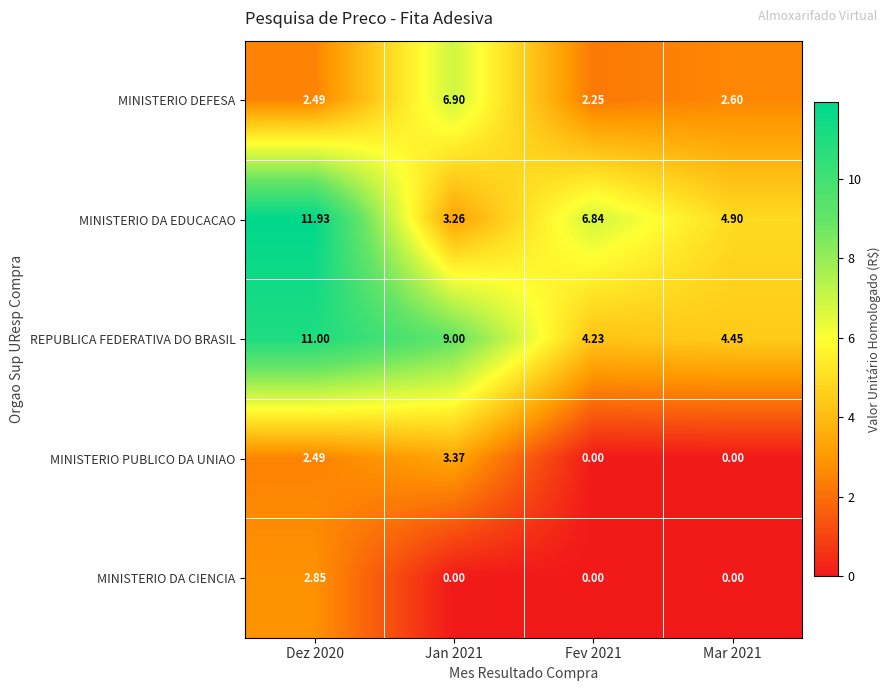

Is the value of MINISTERIO PUBLICO DA UNIAO at Mar 2021 greater than the value of REPUBLICA FEDERATIVA DO BRASIL at Jan 2021?

No